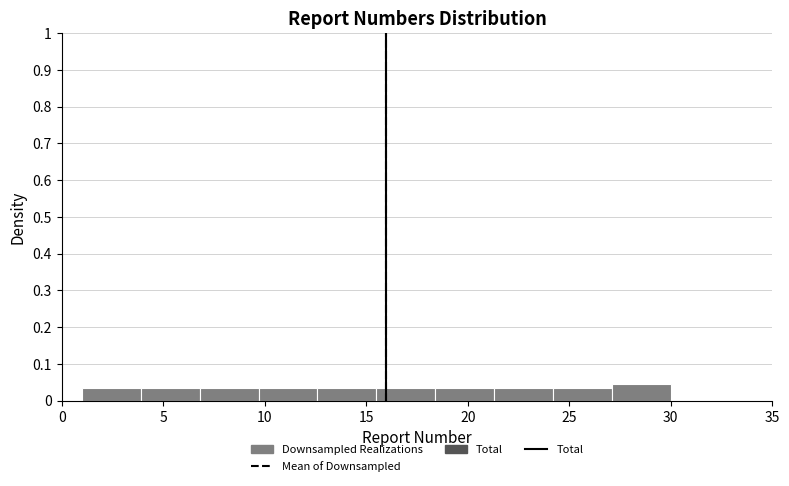

What is the height of the bar covering 15.5 to 18.4 on the x-axis? Neither the bar edges nor the heights are printed on the chart, so give them approximately, as read against the axes.

0.03